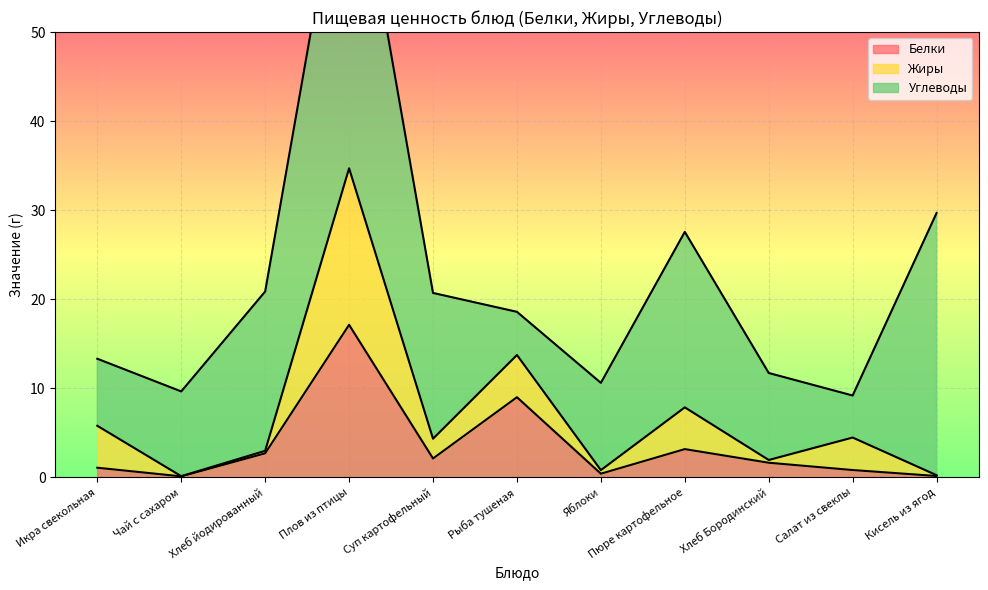

What is the sum of all Углеводы values?

169.4